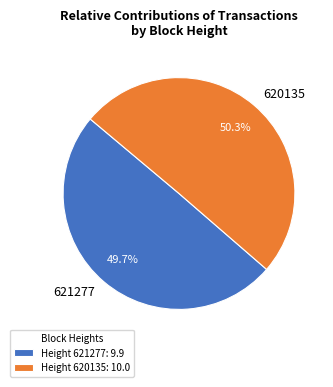

Is the sum of 621277 and 620135 greater than half?

Yes